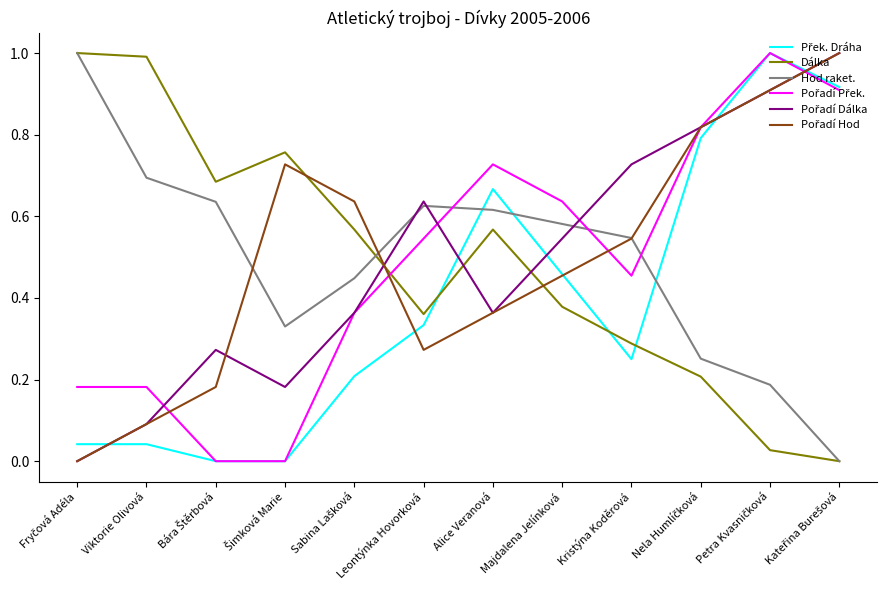

What is the maximum value shown in the chart?

1.0